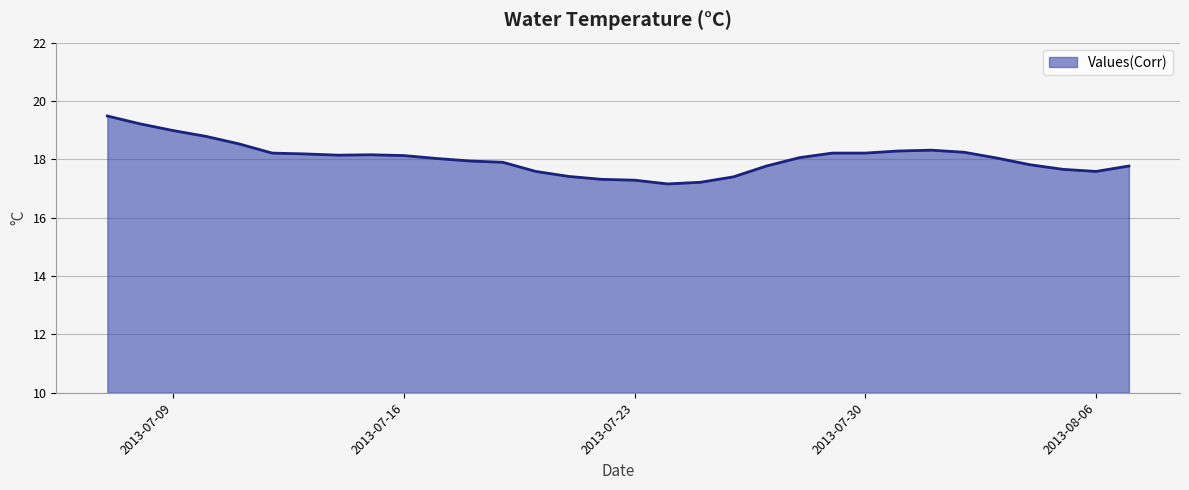

What is the smallest value displayed?

17.2